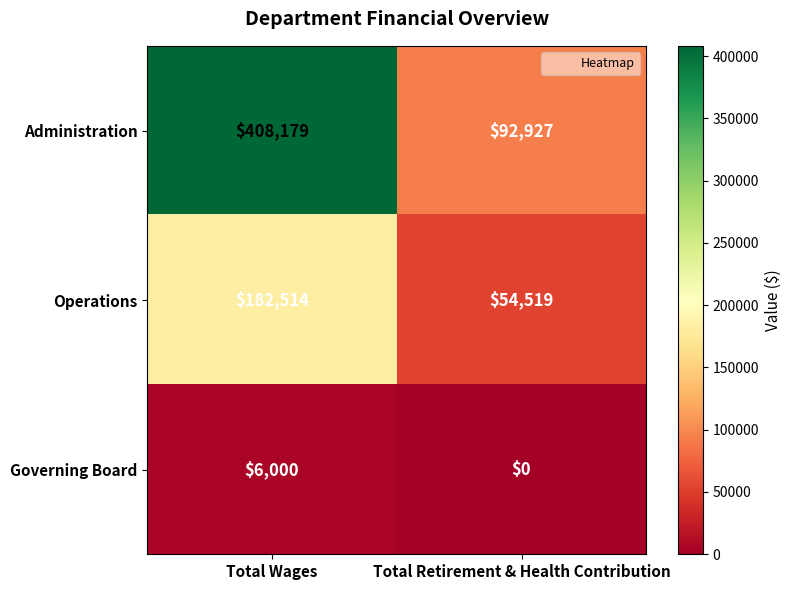

Rank the series by their maximum value, from highest to lowest.

Administration, Operations, Governing Board